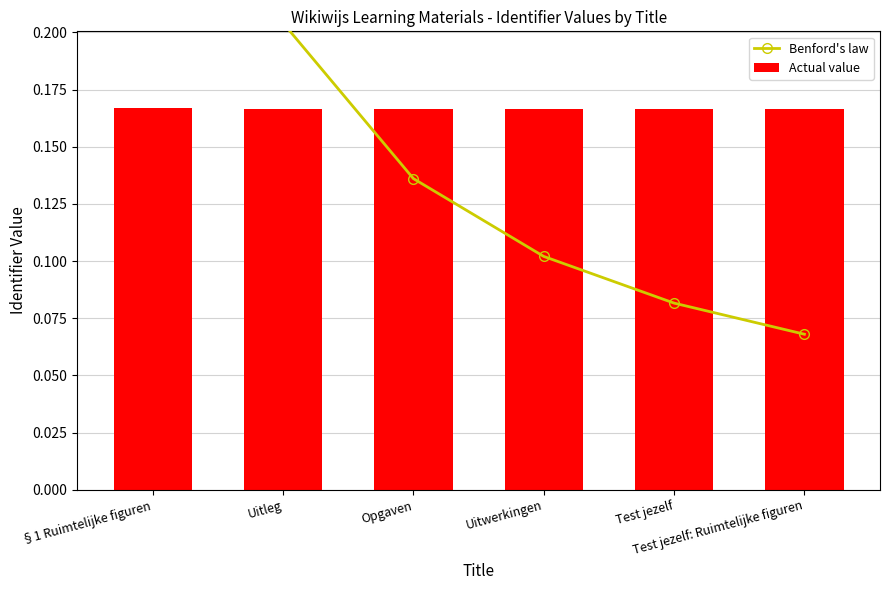

Which series has the largest total across all categories?

Actual value